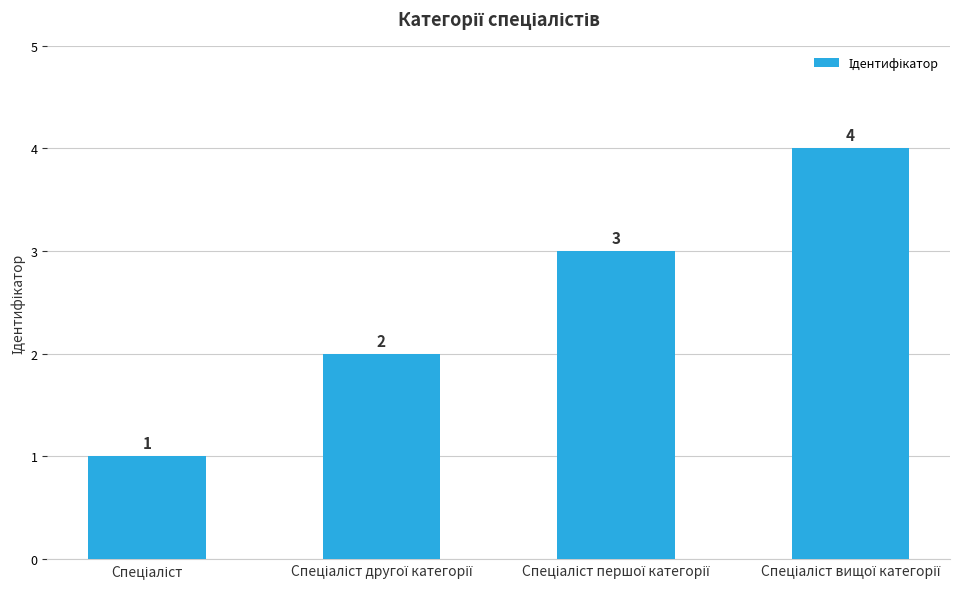

What is the difference between the maximum and minimum values?

3